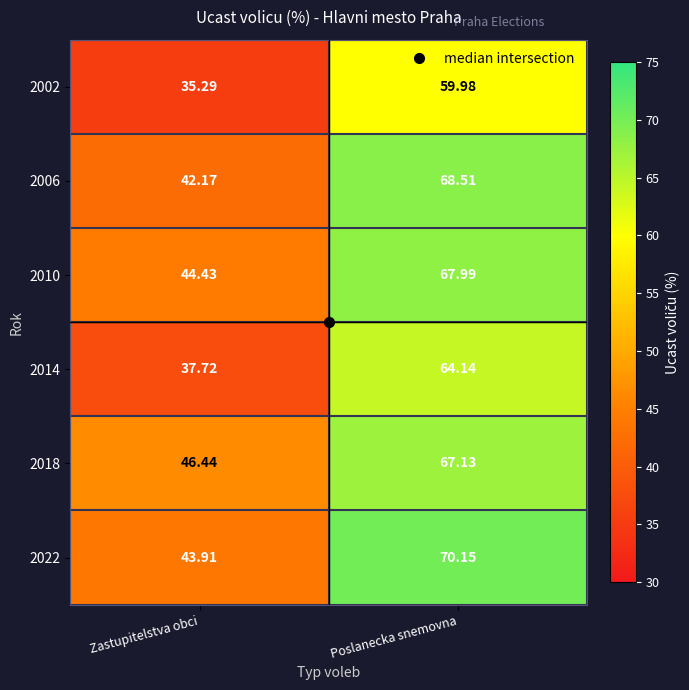

Which category has the lowest value in the 2010 series?

Zastupitelstva obci